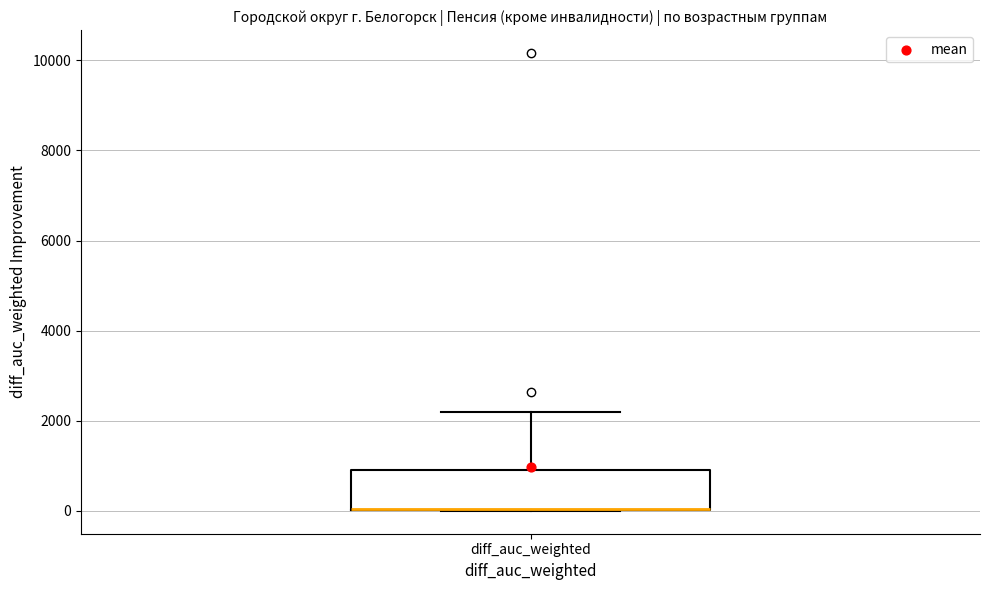

Where does the upper whisker of the box for diff_auc_weighted end on the y-axis? The values are not printed on the chart, so give them approximately, as read against the axis.

2200